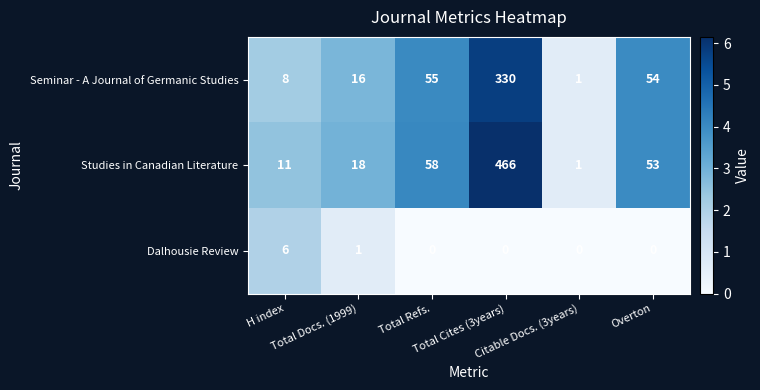

What is the difference between the second highest and second lowest values in the Studies in Canadian Literature series?

47